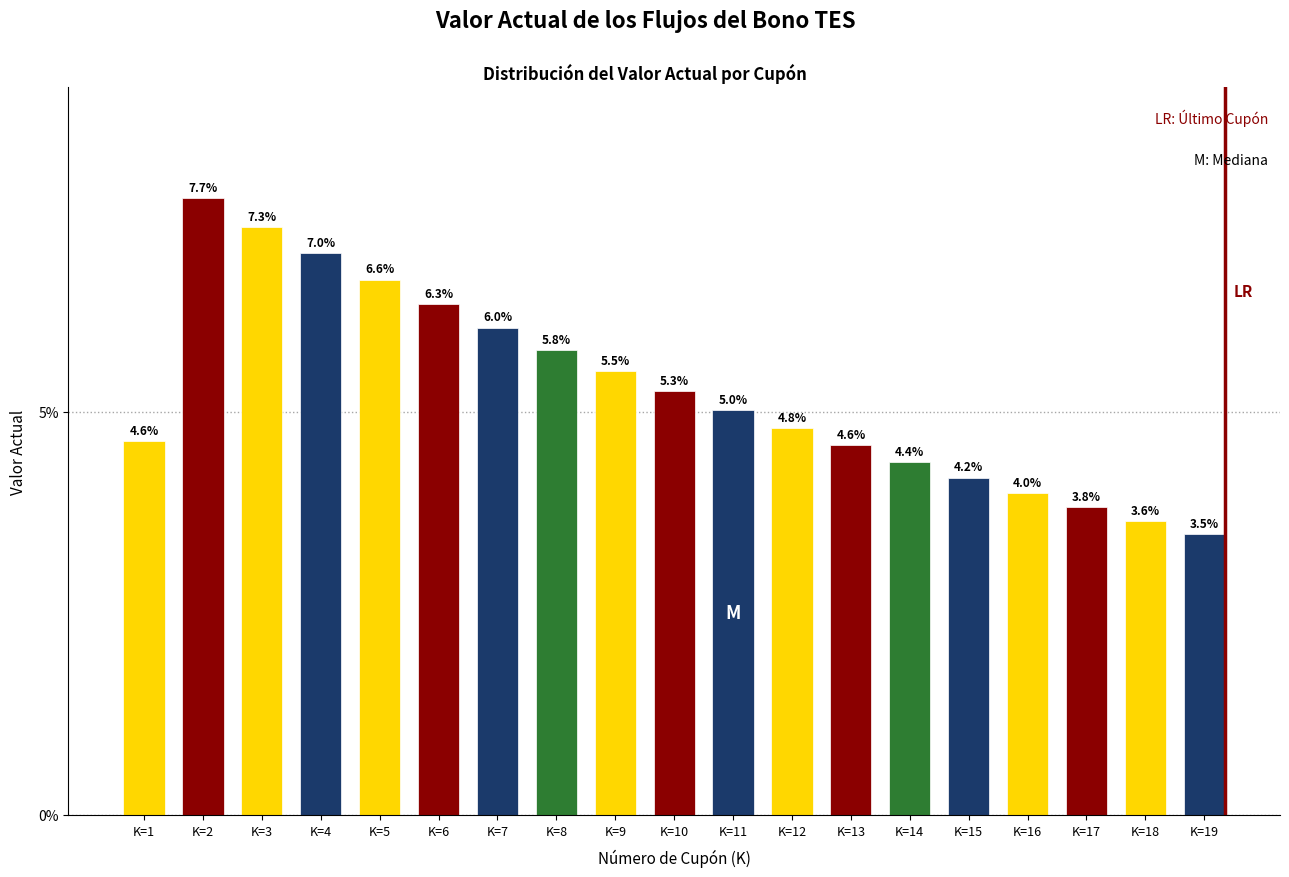

Reading left to right, what are all the values shown in this chart?

K=1=4.6	K=2=7.7	K=3=7.3	K=4=7.0	K=5=6.6	K=6=6.3	K=7=6.0	K=8=5.8	K=9=5.5	K=10=5.3	K=11=5.0	K=12=4.8	K=13=4.6	K=14=4.4	K=15=4.2	K=16=4.0	K=17=3.8	K=18=3.6	K=19=3.5